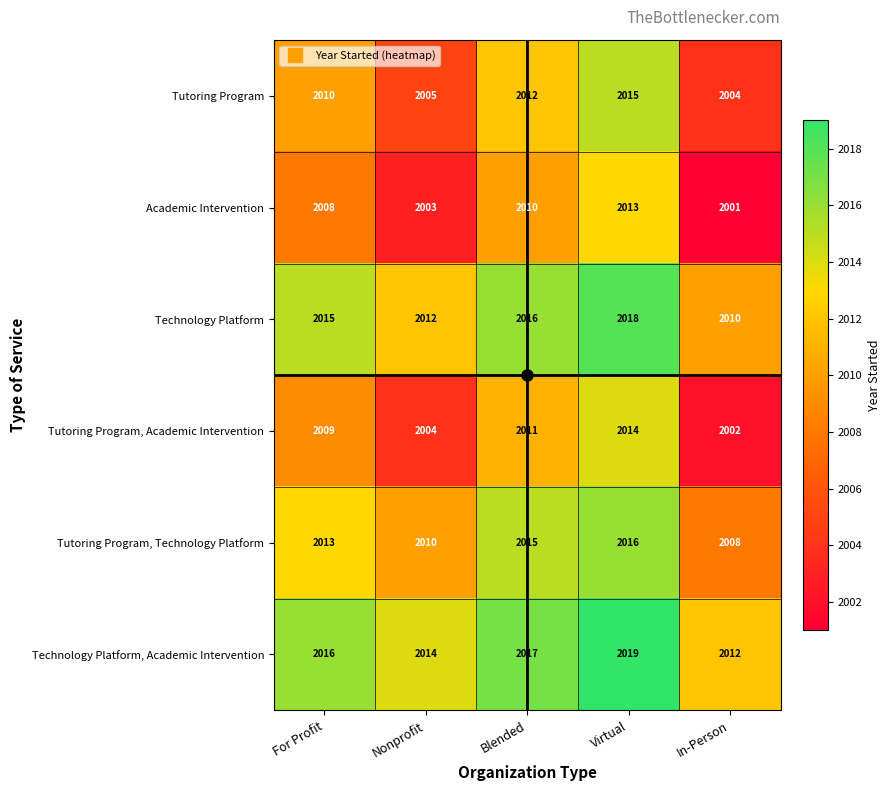

Count the number of data series in this chart.

6